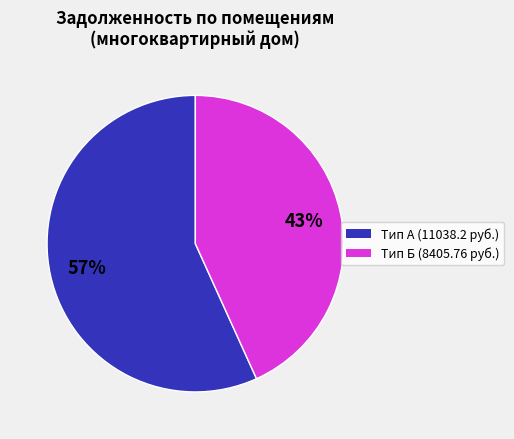

Count the number of slices in the pie.

2